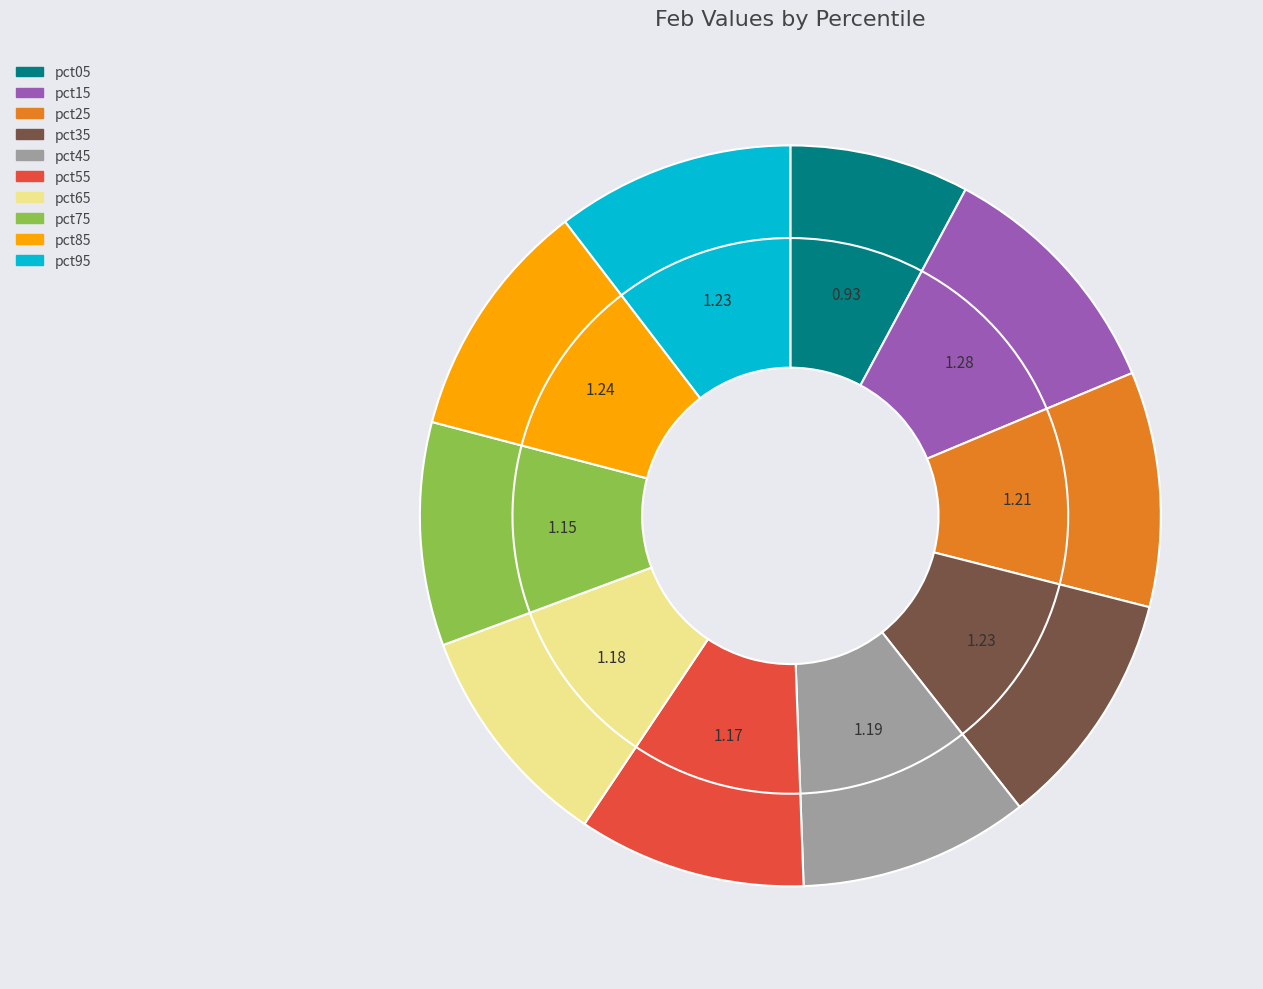

To the nearest percent, what percentage of the pie is pct55?

10%